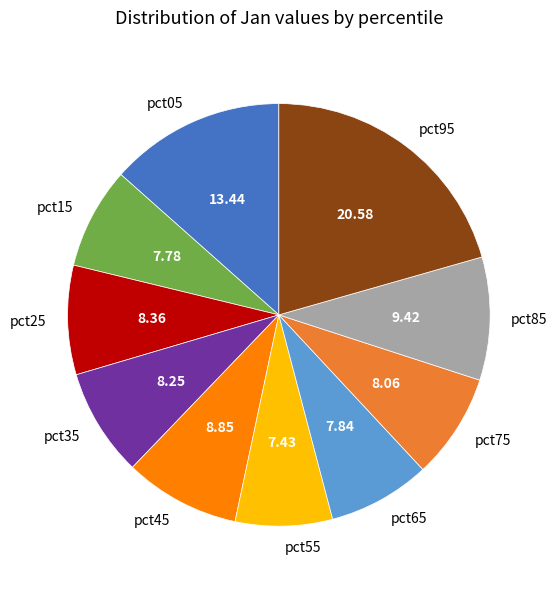

Between pct55 and pct95, which is larger?

pct95